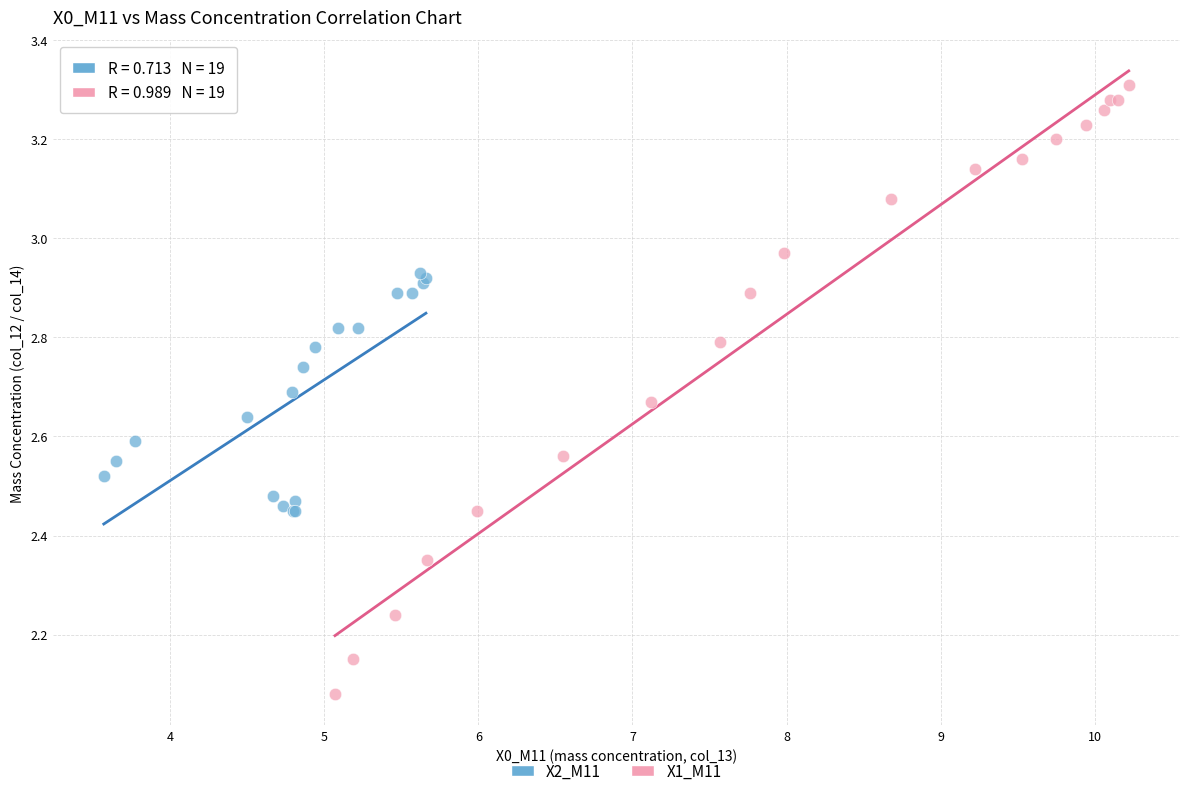

Which series has the largest Y range (max minus min)?

X1_M11